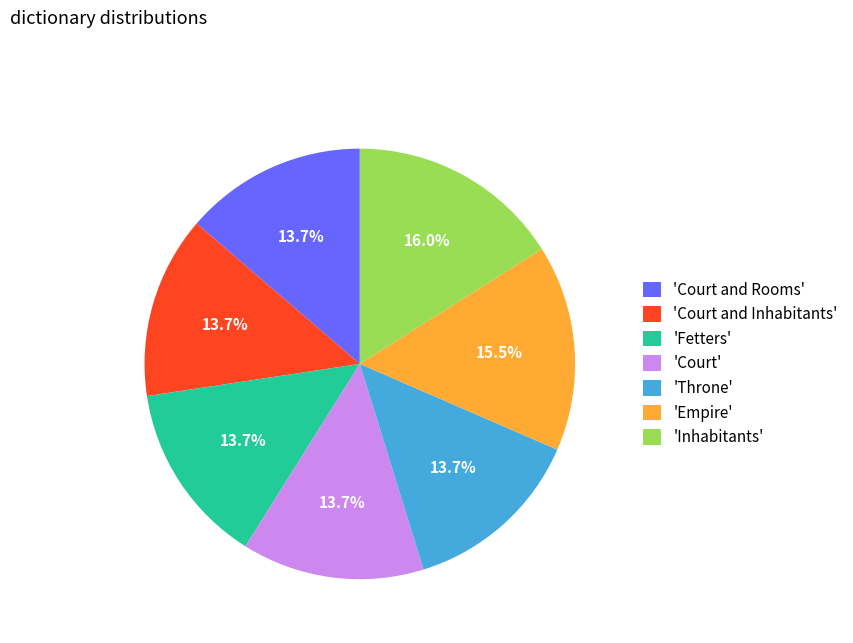

Which has a higher value, 'Court and Inhabitants' or 'Empire'?

'Empire'